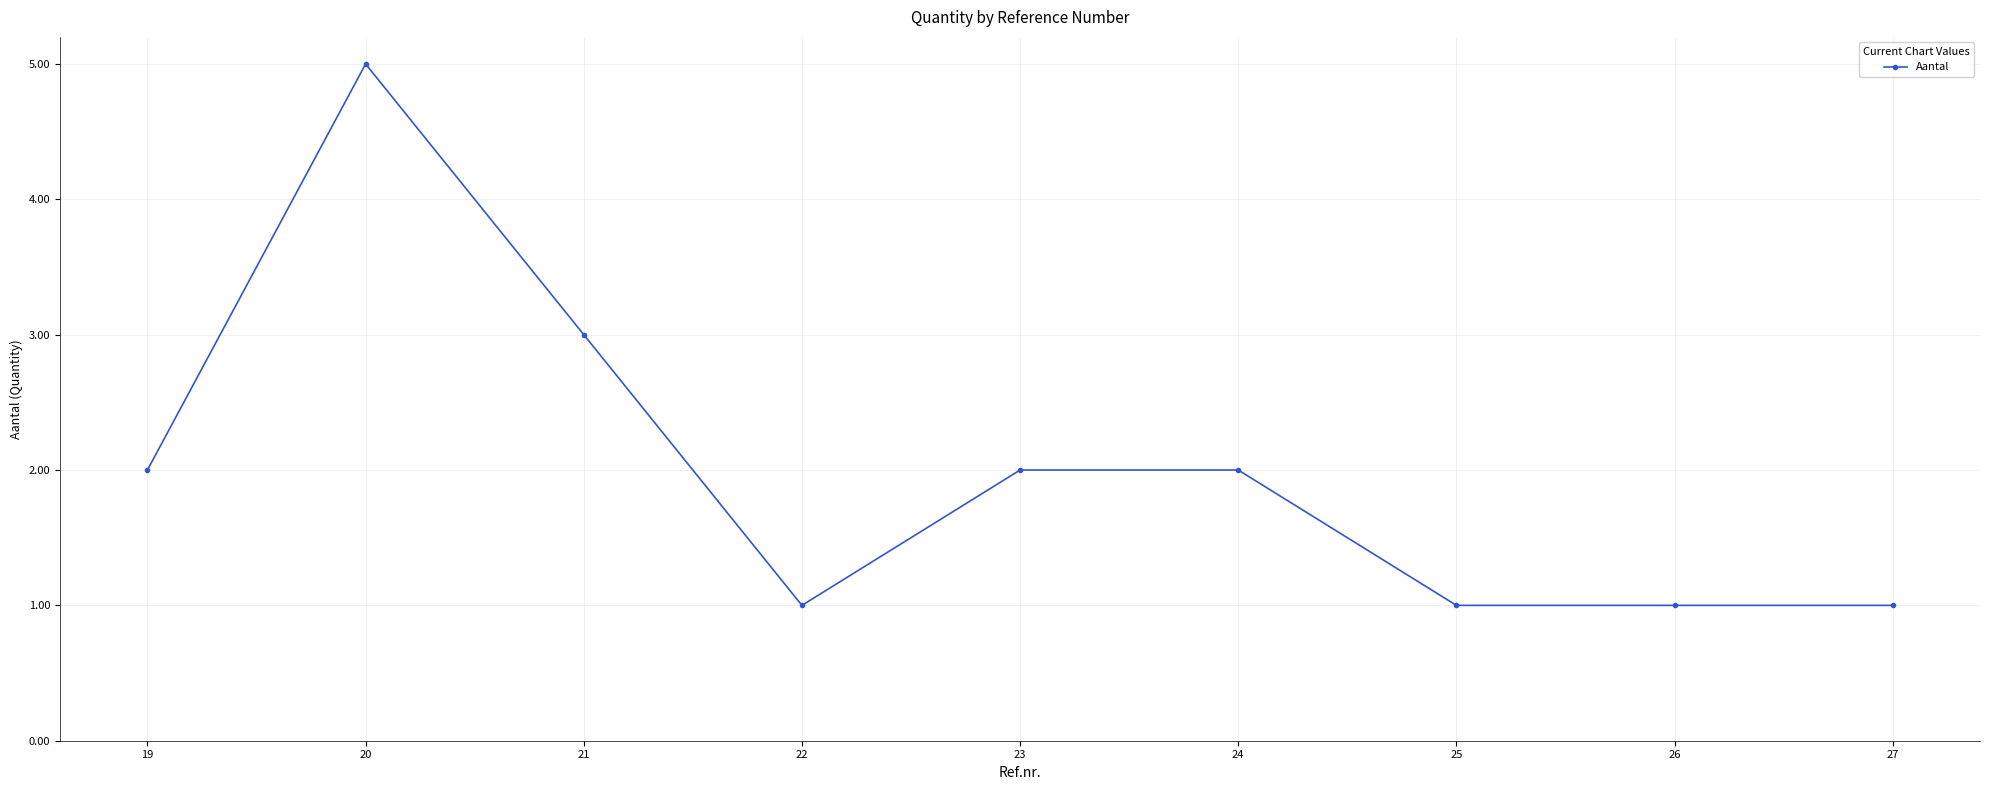

What is the smallest value displayed?

1